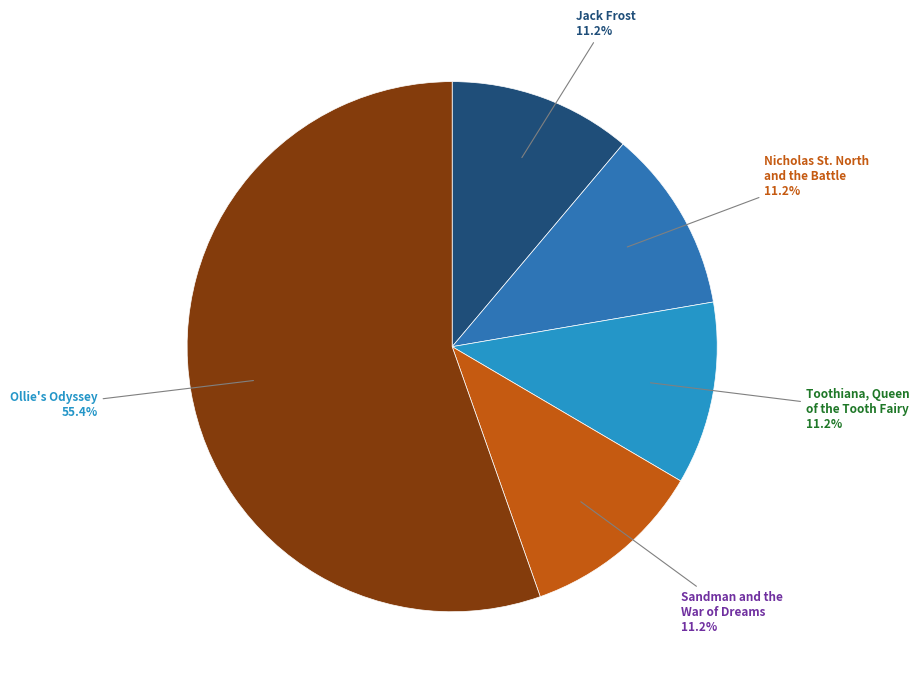

How many slices are in this pie chart?

5